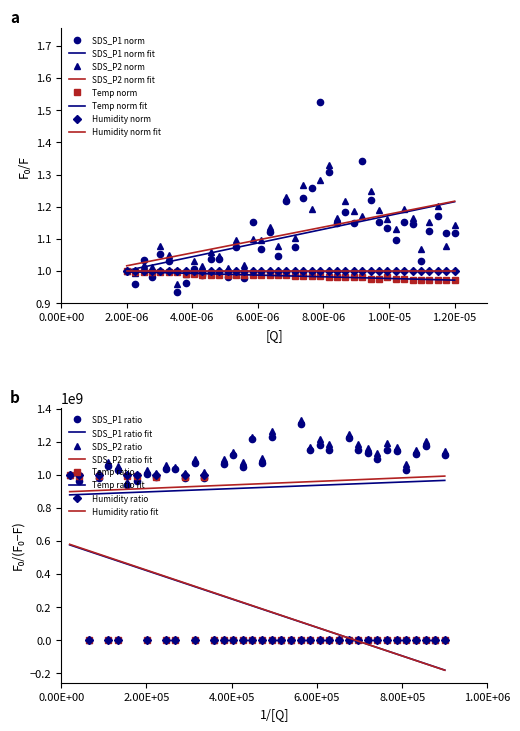

Which series has the largest range (max minus min)?

SDS_P1